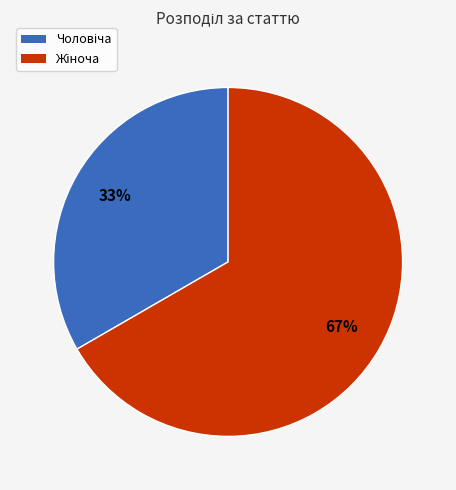

Count the number of slices in the pie.

2